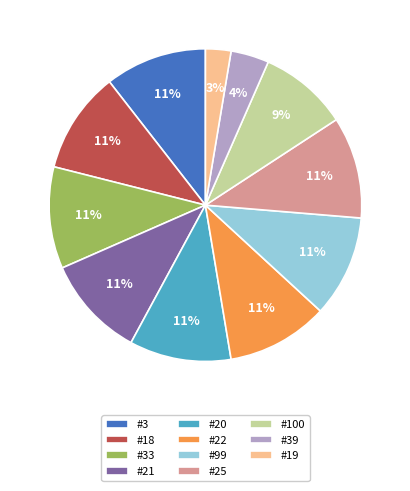

To the nearest percent, what is the average slice percentage?

9%